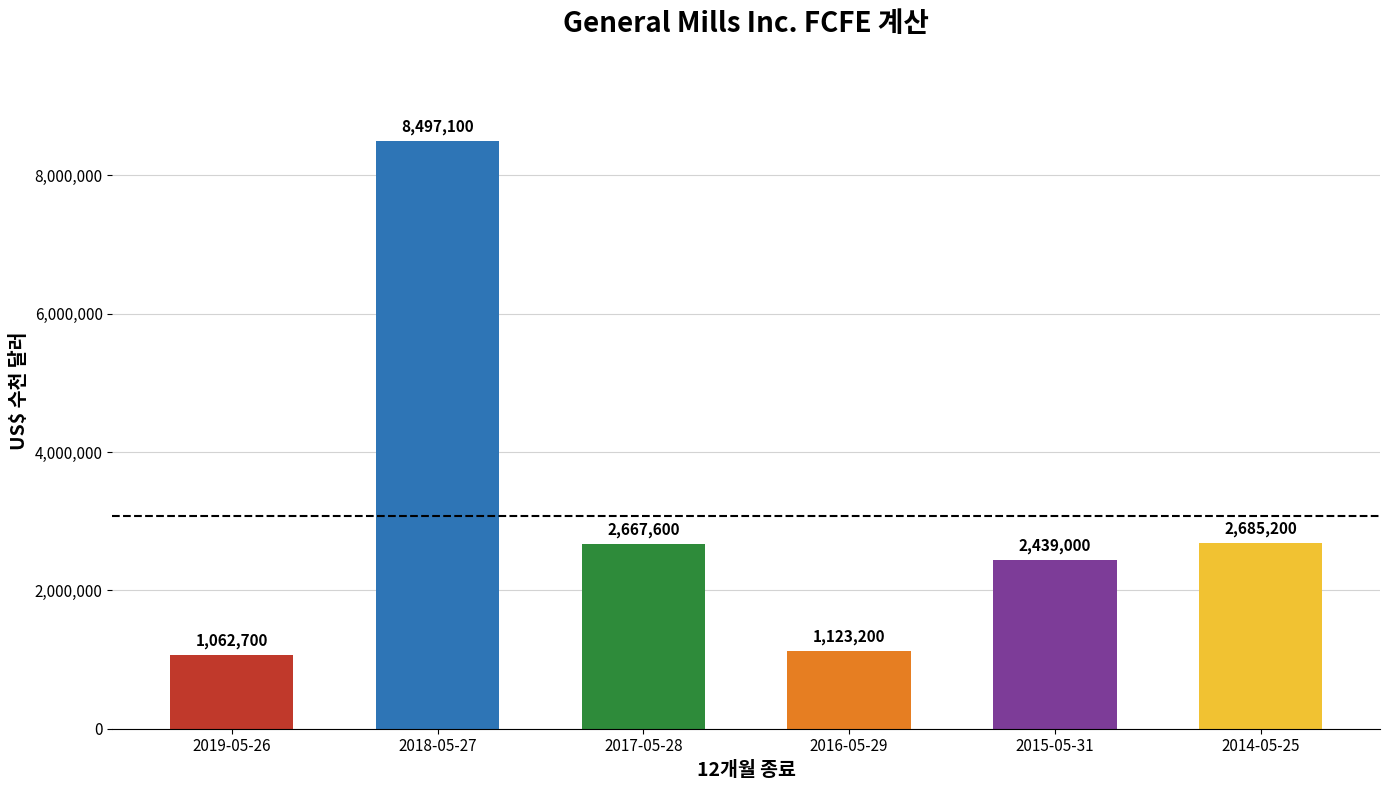

What is the difference between the maximum and minimum values?

7434400